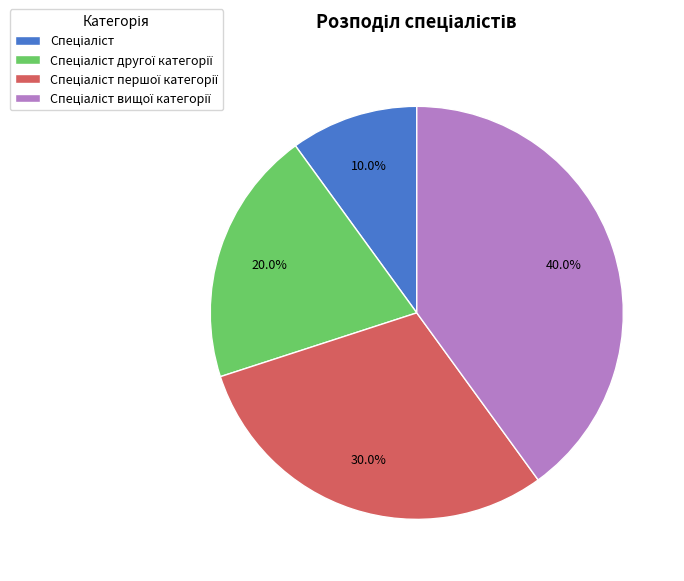

Does any single category account for the majority?

No